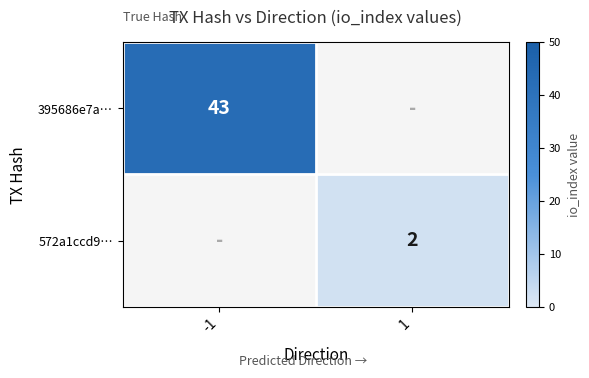

Is it true that 572a1ccd9… equals 2 at 1?

True